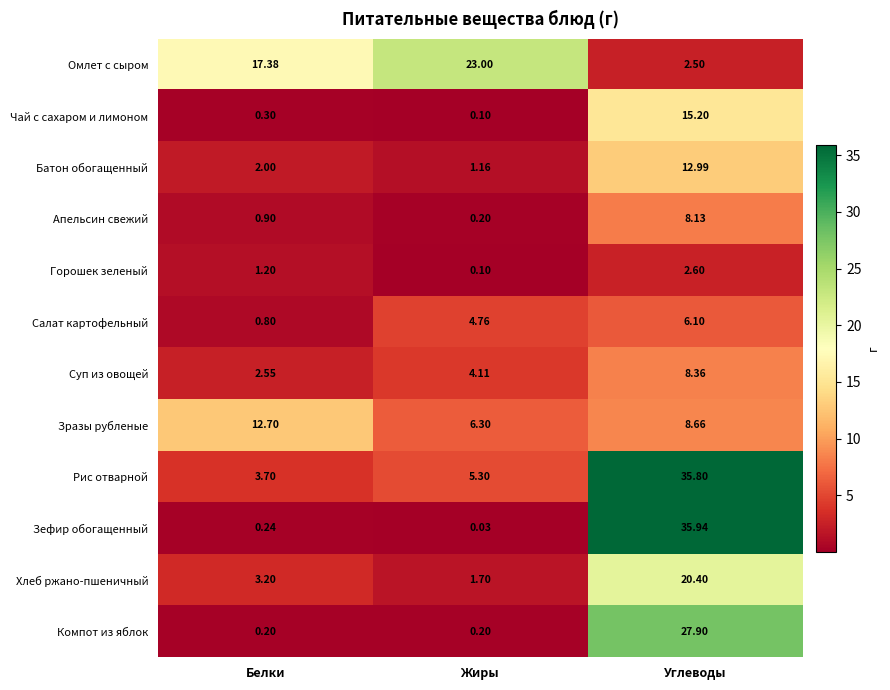

What is the total value across all series at Белки?

45.2